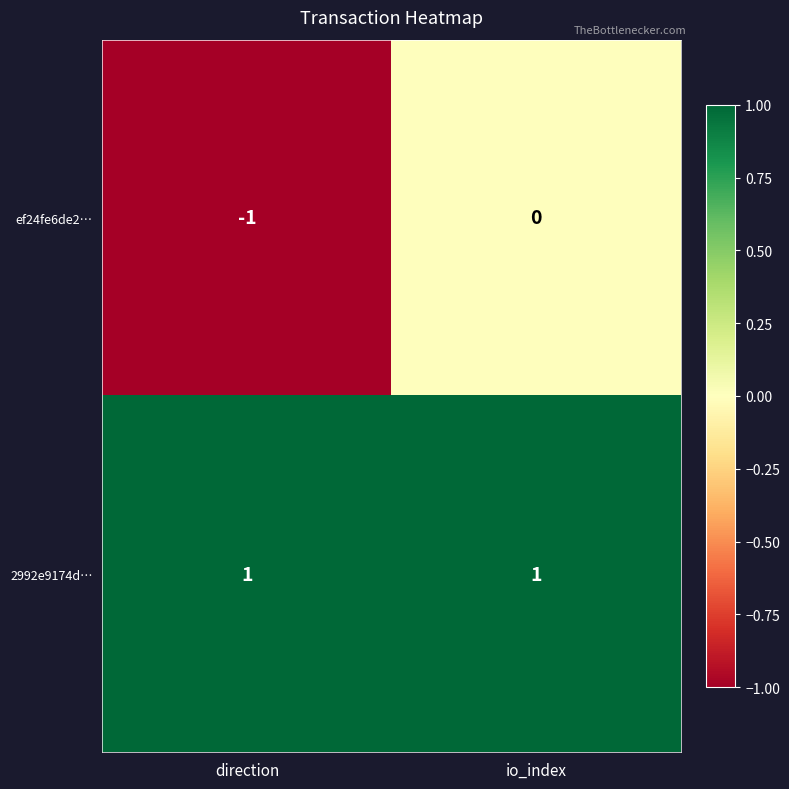

Is the value of 2992e9174d… at io_index greater than the value of ef24fe6de2… at io_index?

Yes